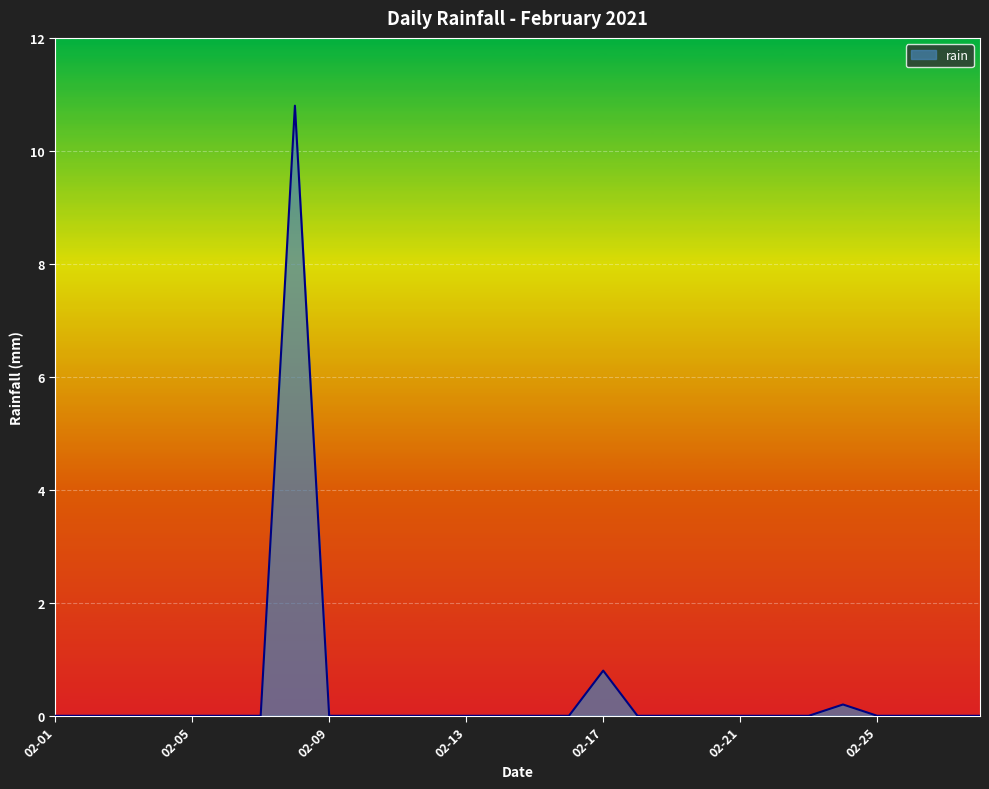

What is the greatest value displayed?

10.8